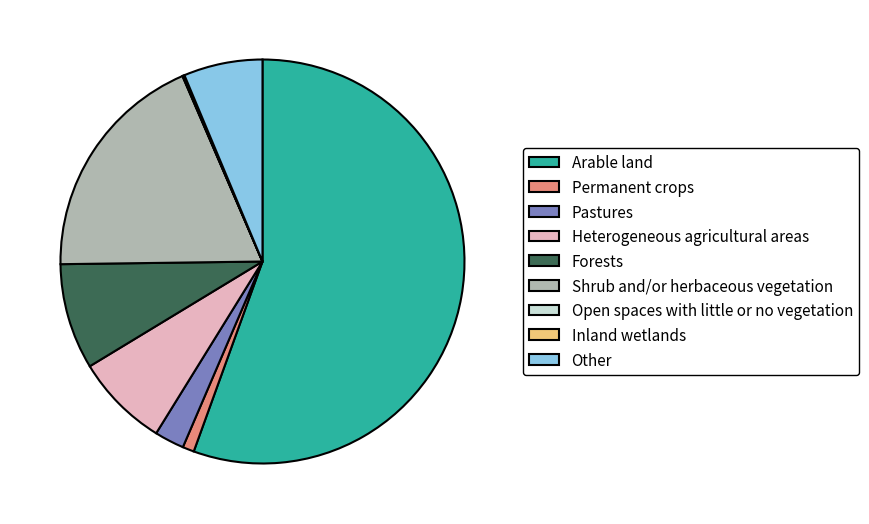

What is the largest slice in the pie chart?

Arable land